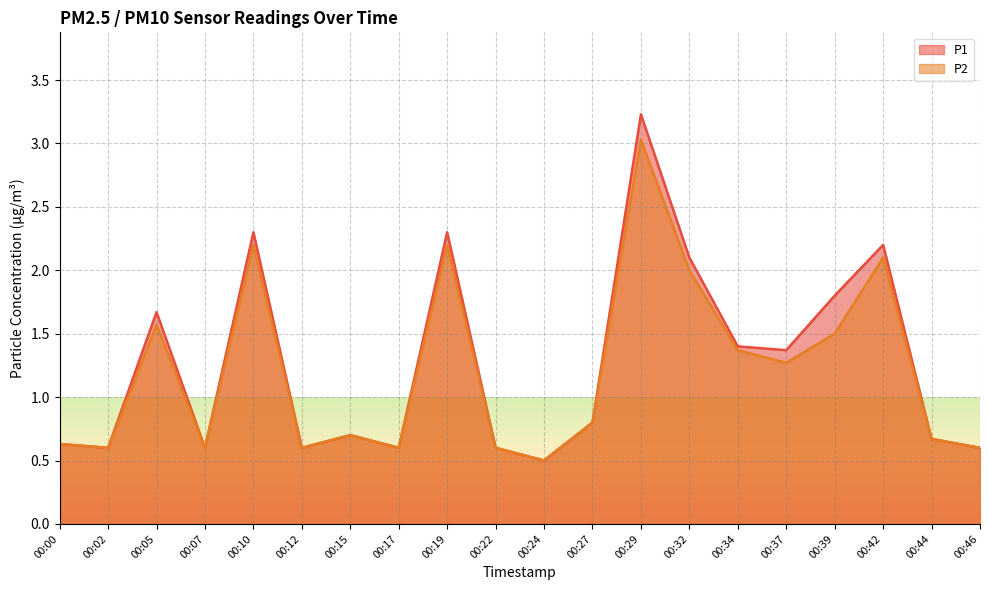

Which category has the lowest value across all series?

00:24